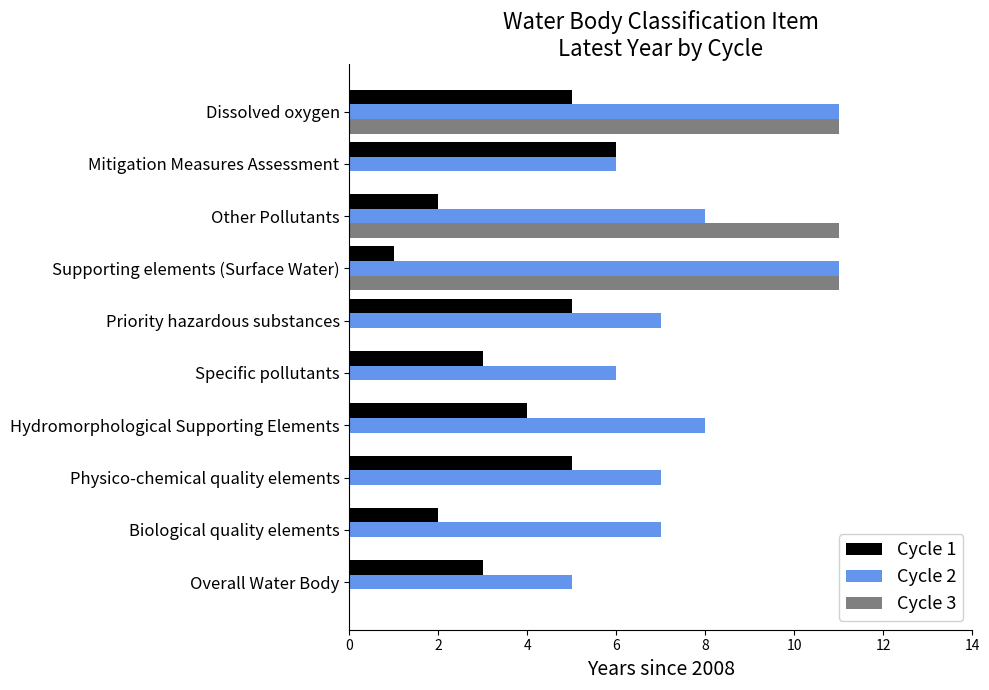

Which series changed the most between Overall Water Body and Mitigation Measures Assessment?

Cycle 1